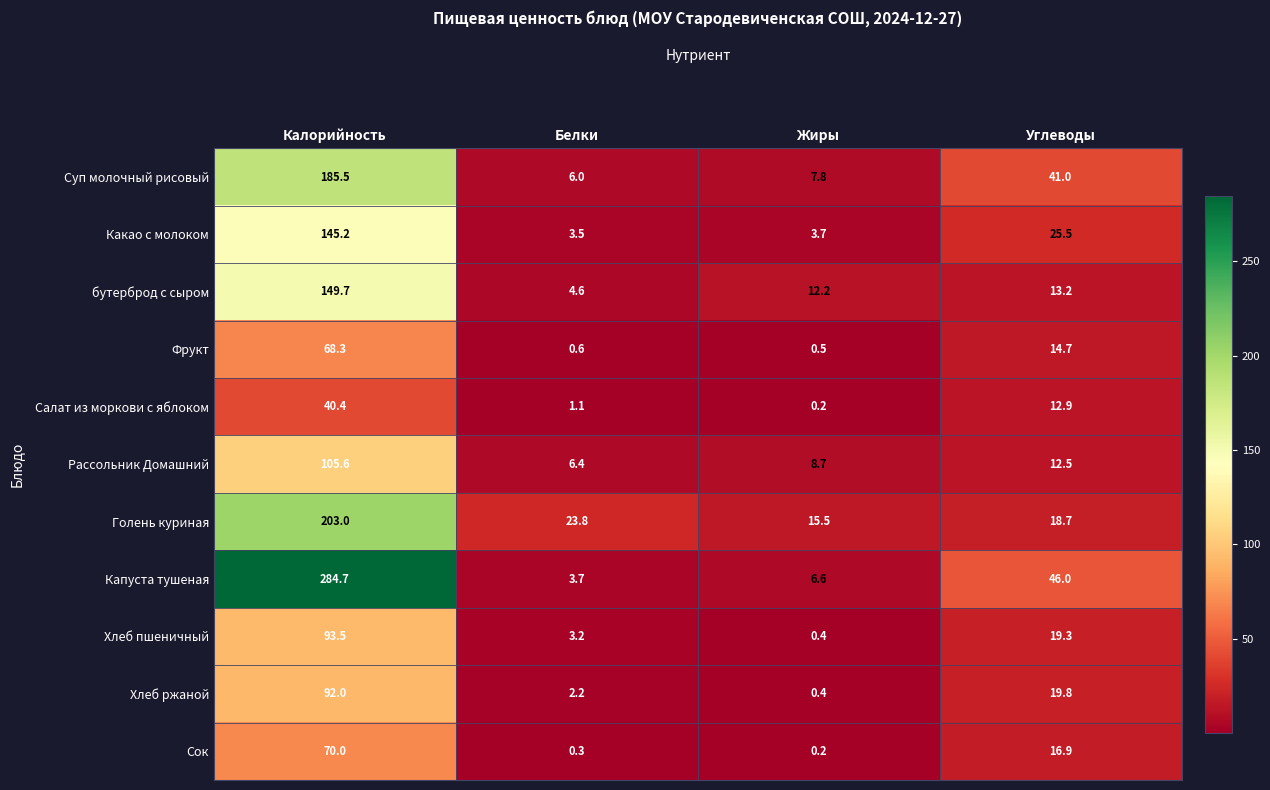

What is the maximum value shown in the chart?

284.7